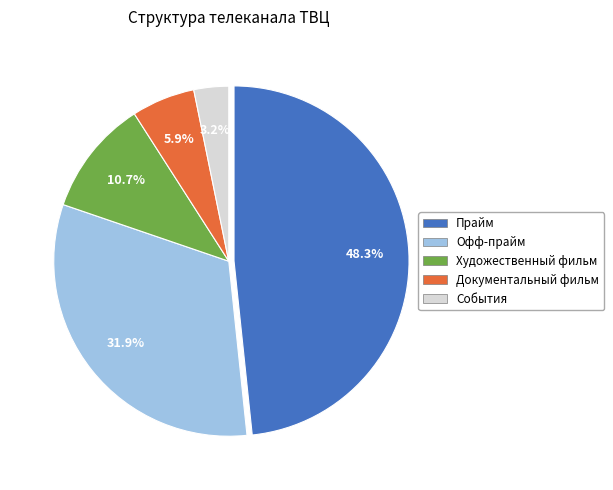

To the nearest percent, what portion does Офф-прайм represent?

32%